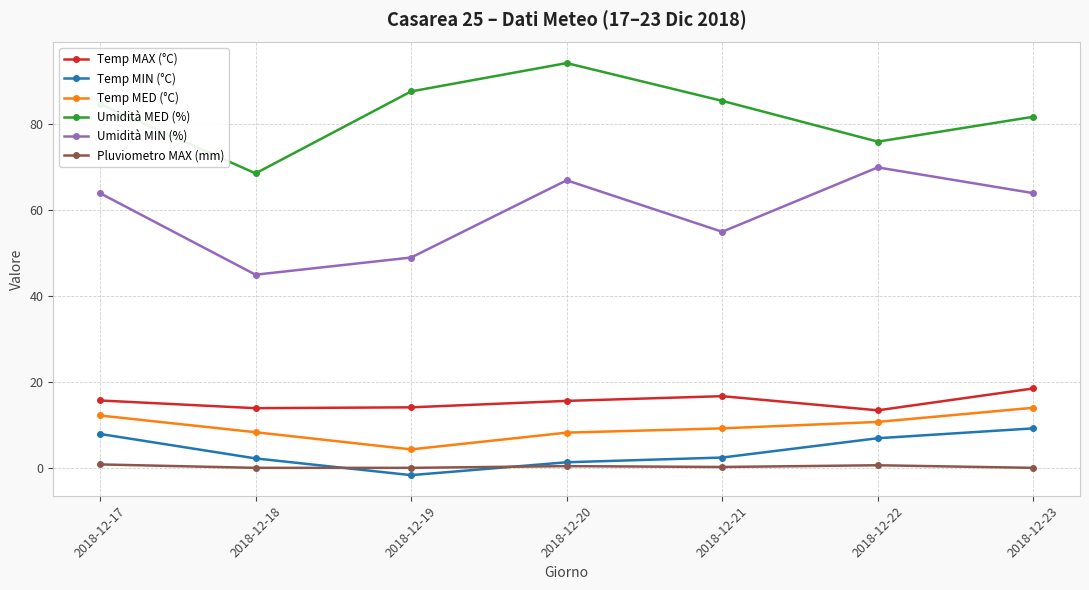

At which label does Umidità MED (%) first exceed 84?

2018-12-17